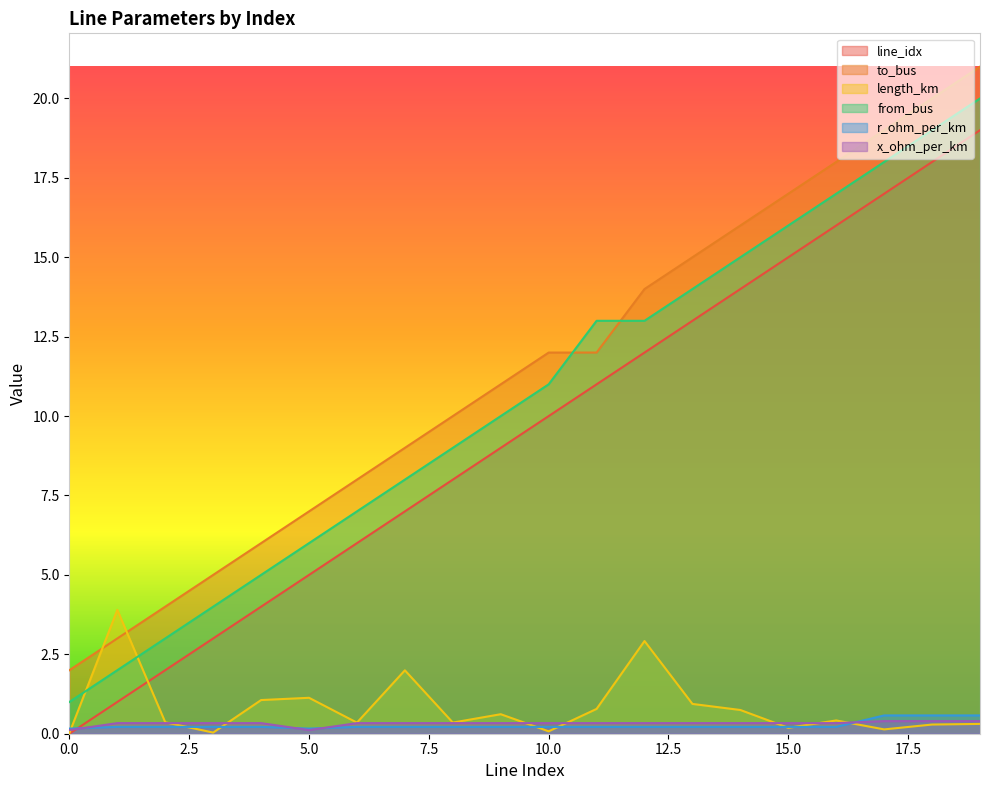

True or false: line_idx and r_ohm_per_km cross at least once.

True